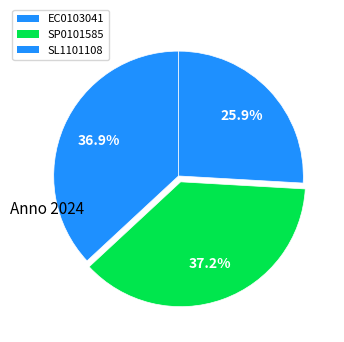

Is there any slice that represents more than half of the pie?

No